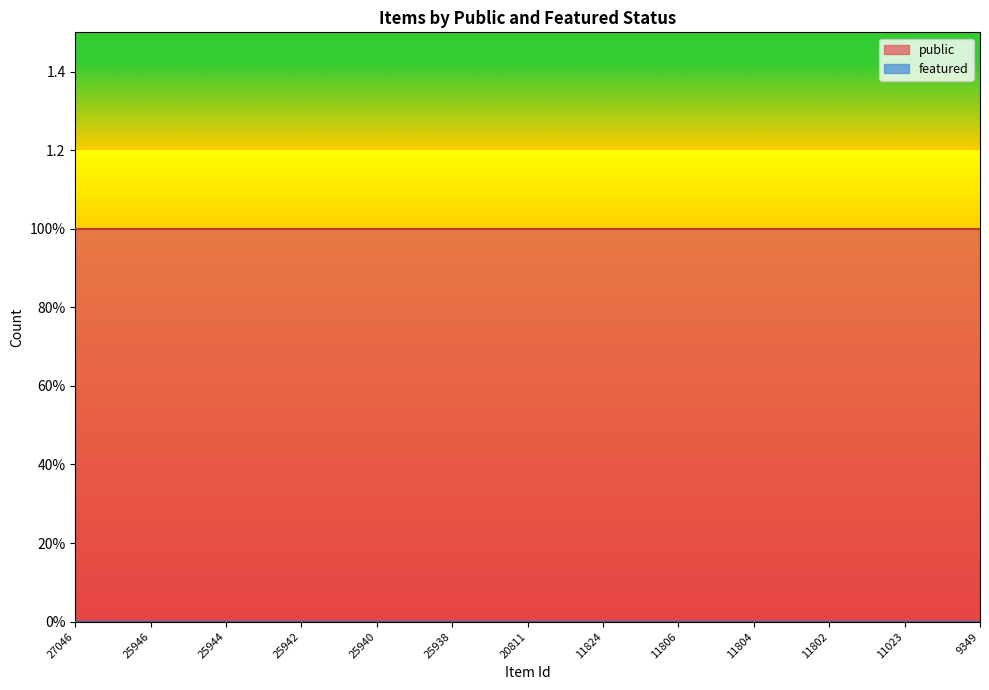

Reading left to right, what are all the values shown in this chart?

public: 27046=1	25947=1	25946=1	25945=1	25944=1	25943=1	25942=1	25941=1	25940=1	25939=1	25938=1	24856=1	20811=1	19183=1	11824=1	11807=1	11806=1	11805=1	11804=1	11803=1	11802=1	11801=1	11023=1	10788=1	9349=1
featured: 27046=0	25947=0	25946=0	25945=0	25944=0	25943=0	25942=0	25941=0	25940=0	25939=0	25938=0	24856=0	20811=0	19183=0	11824=0	11807=0	11806=0	11805=0	11804=0	11803=0	11802=0	11801=0	11023=0	10788=0	9349=0